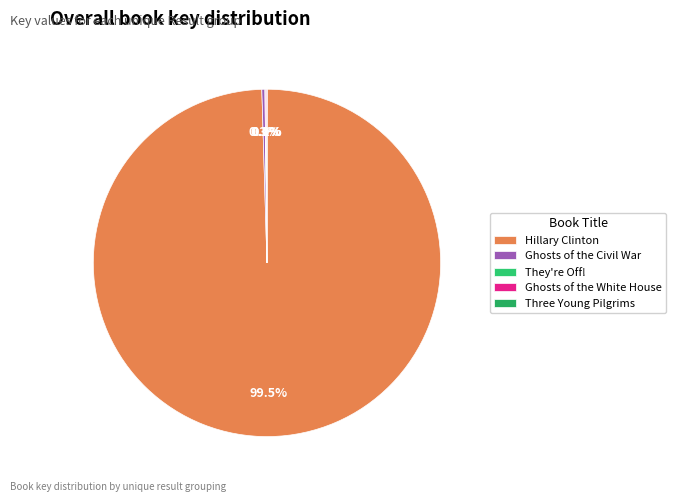

Which slice is the largest?

Hillary Clinton